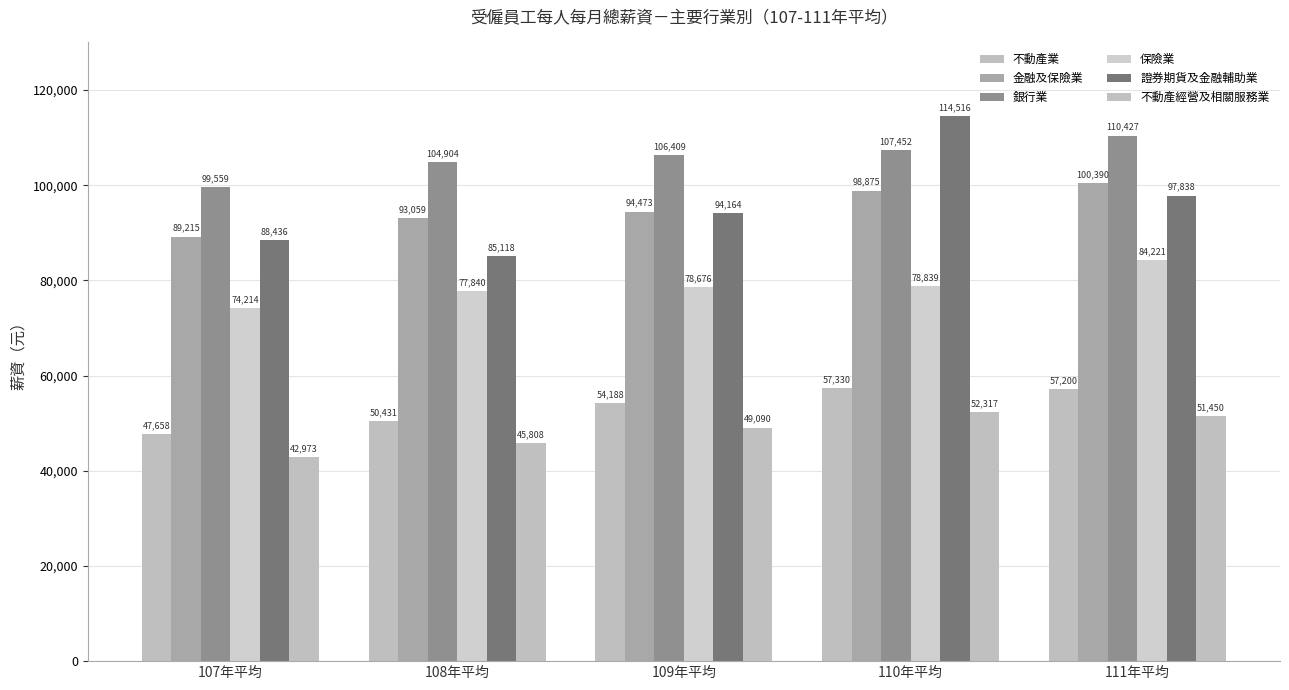

Which has a higher value, 107年平均 or 108年平均?

108年平均